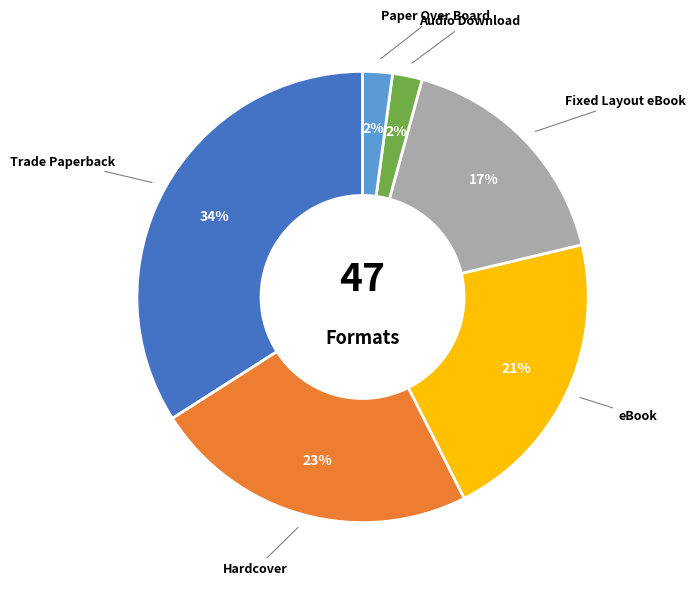

Combined, do Fixed Layout eBook and Trade Paperback account for over 50%?

Yes